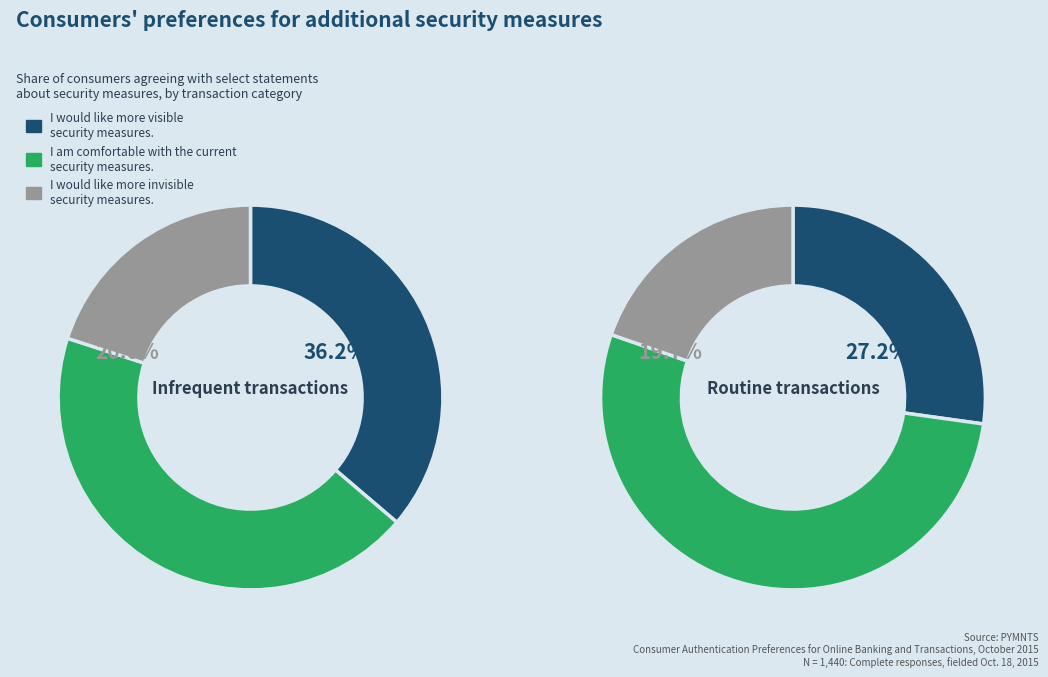

Rank the series by their maximum value, from highest to lowest.

I am comfortable with the current security measures, I would like more visible security measures, I would like more invisible security measures